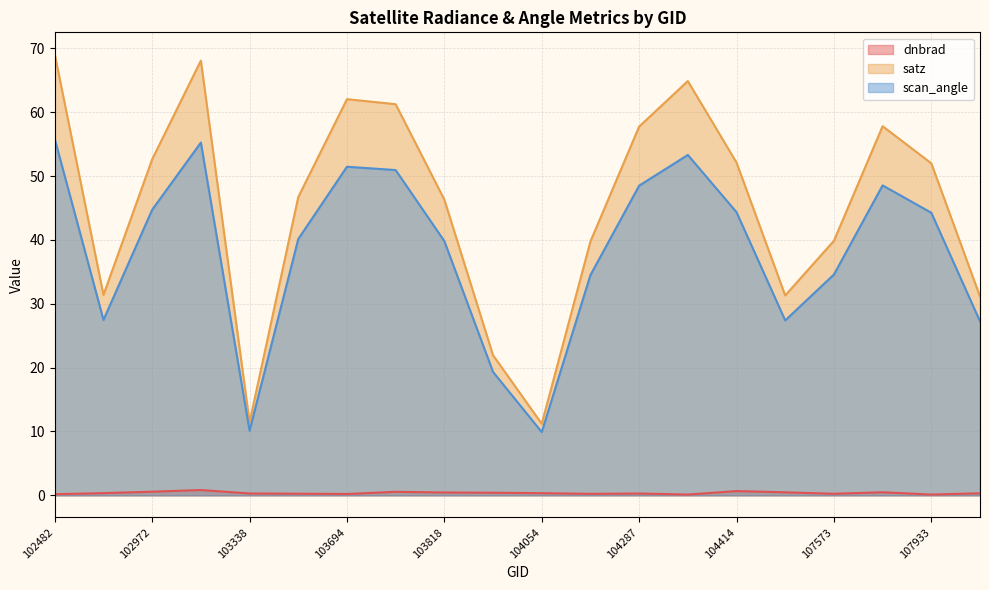

Reading left to right, what are all the values shown in this chart?

dnbrad: 0.2	0.3	0.6	0.8	0.3	0.3	0.2	0.6	0.4	0.4	0.3	0.2	0.3	0.1	0.7	0.5	0.2	0.5	0.1	0.3
satz: 69.0	31.4	52.6	68.1	11.4	46.7	62.0	61.2	46.3	21.9	11.2	39.8	57.7	64.9	52.1	31.3	39.9	57.8	52.0	31.1
scan_angle: 55.8	27.5	44.7	55.2	10.1	40.1	51.5	50.9	39.8	19.3	9.9	34.5	48.5	53.3	44.3	27.4	34.6	48.5	44.2	27.3